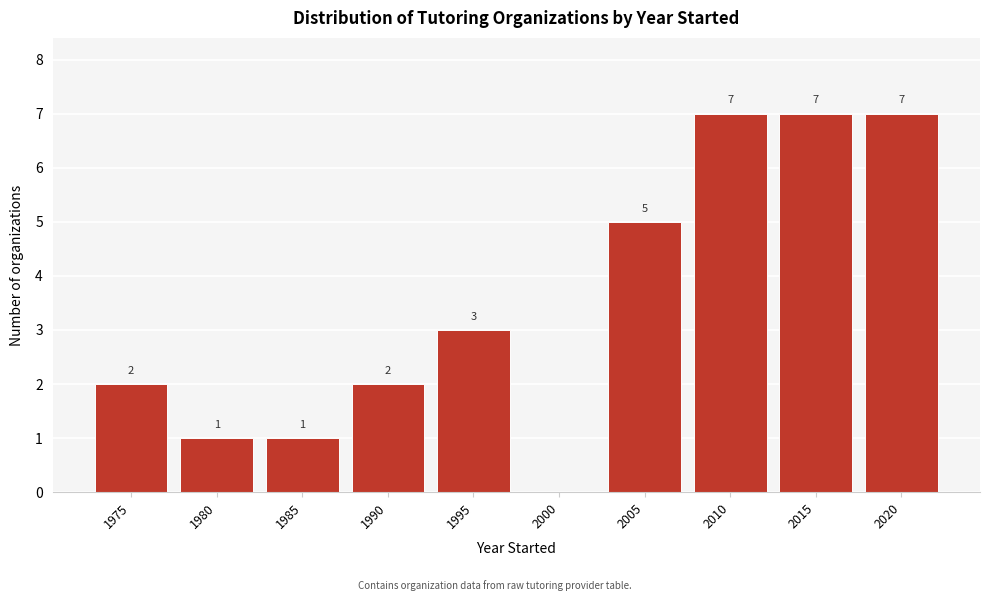

Reading left to right, what are all the values shown in this chart?

1975=2	1980=1	1985=1	1990=2	1995=3	2000=0	2005=5	2010=7	2015=7	2020=7